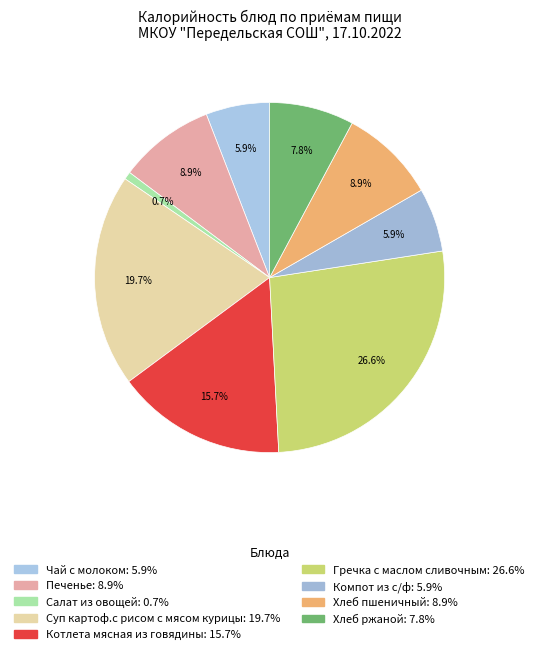

Count the number of slices in the pie.

9